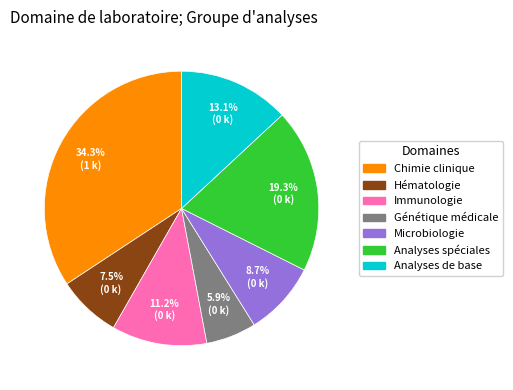

Does Chimie clinique account for over 50% of the chart?

No